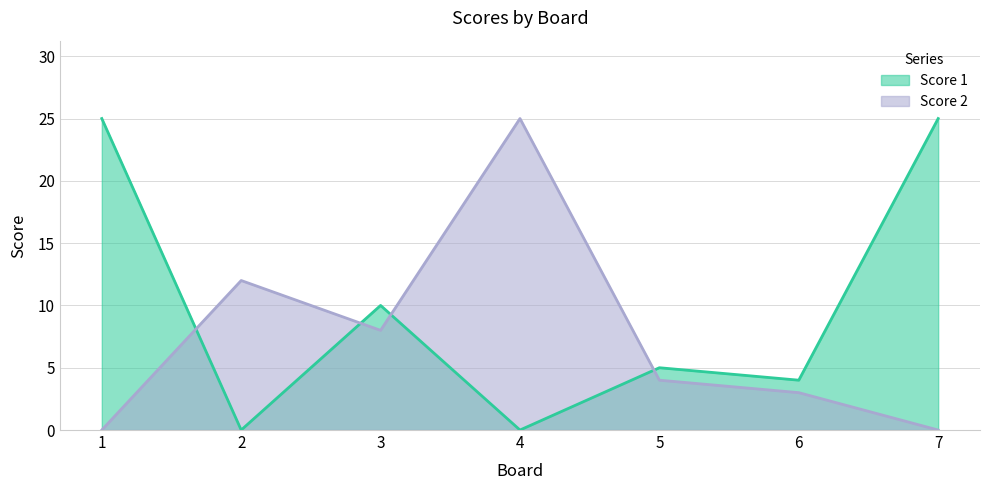

How many positive values does the Score 1 series have?

5